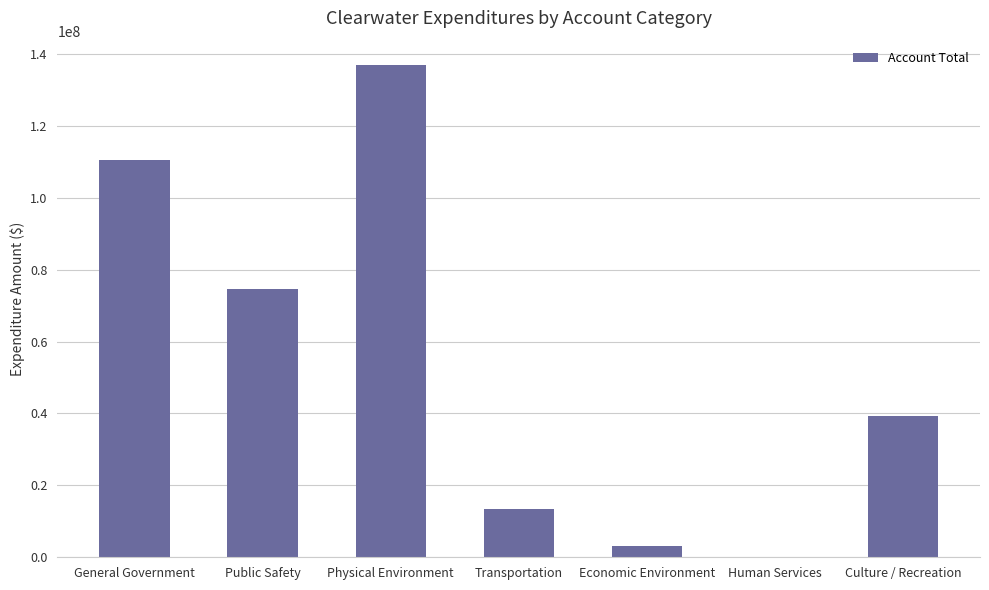

What is the greatest value displayed?

136815988